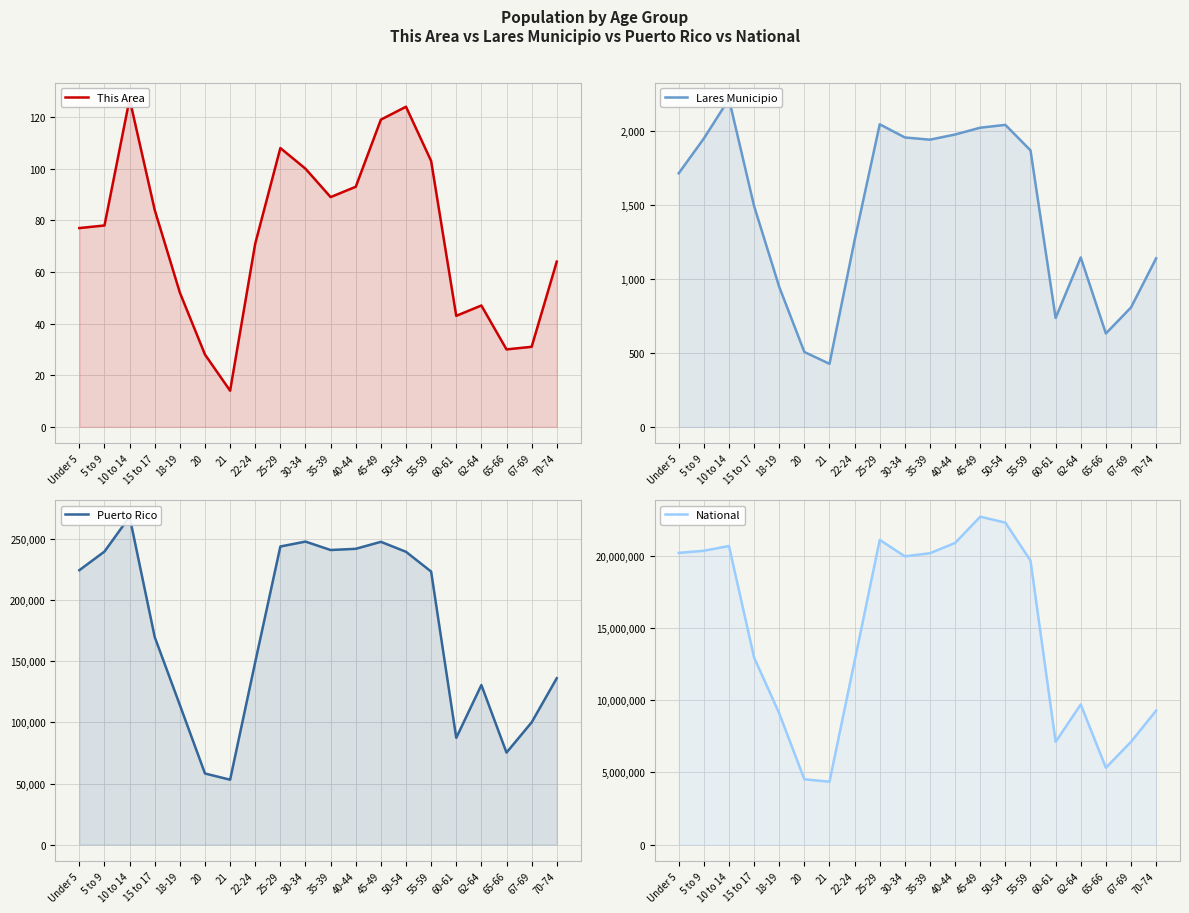

Which series has the largest total across all categories?

National